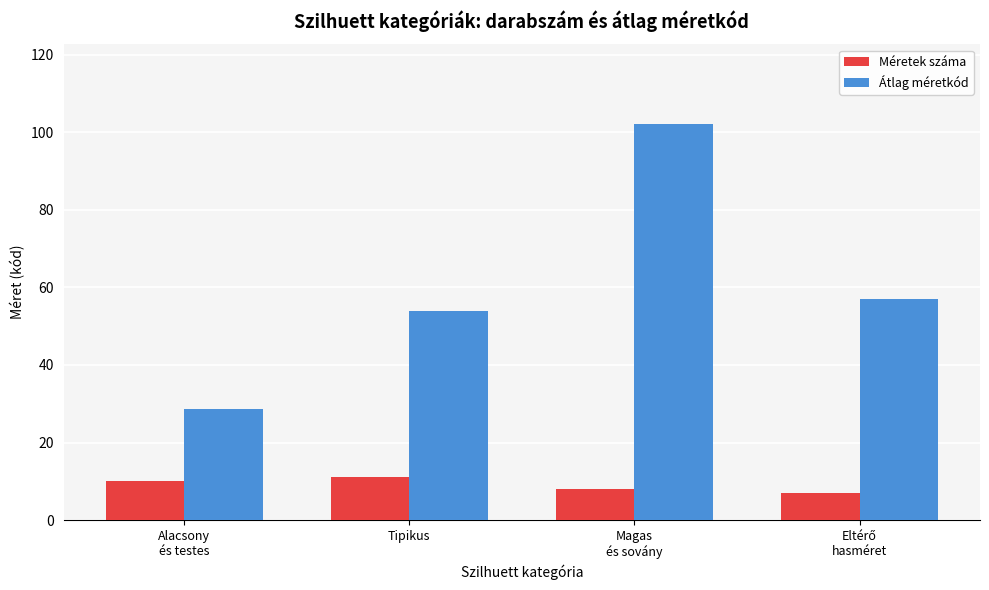

Between Alacsony
és testes and Magas
és sovány, which series saw the biggest shift?

Átlag méretkód